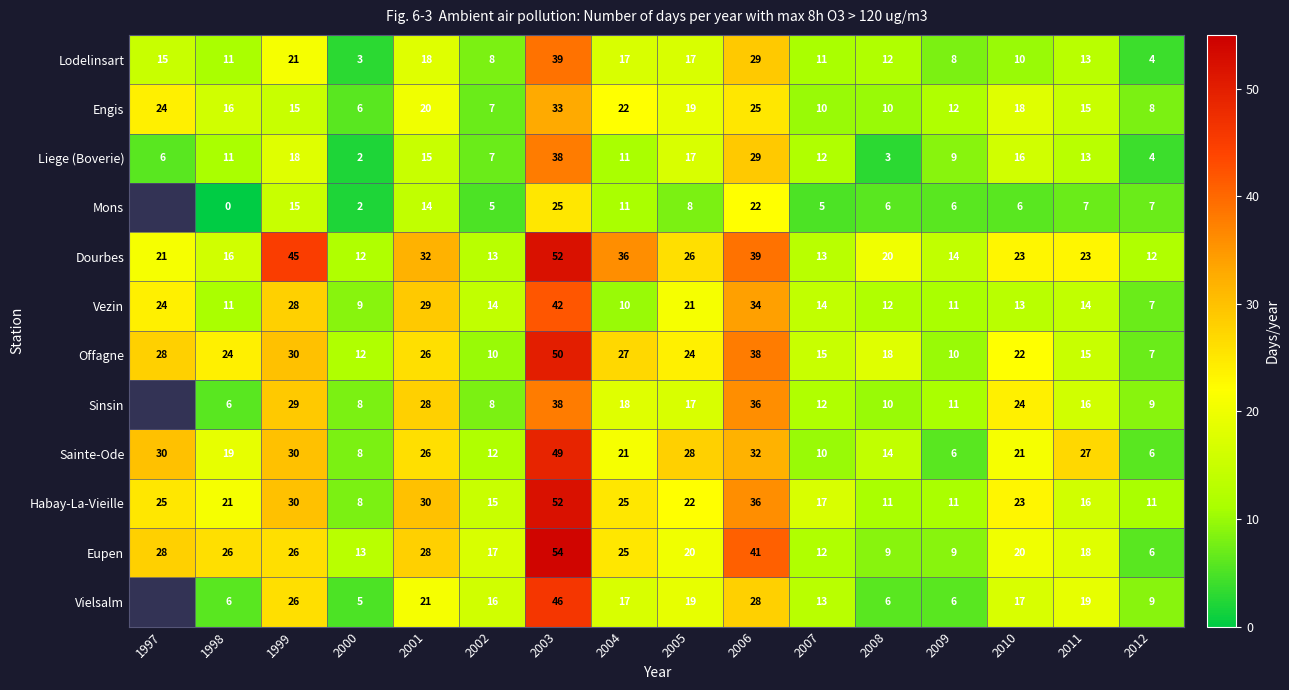

Between 2007 and 2011, which series saw the biggest shift?

Sainte-Ode